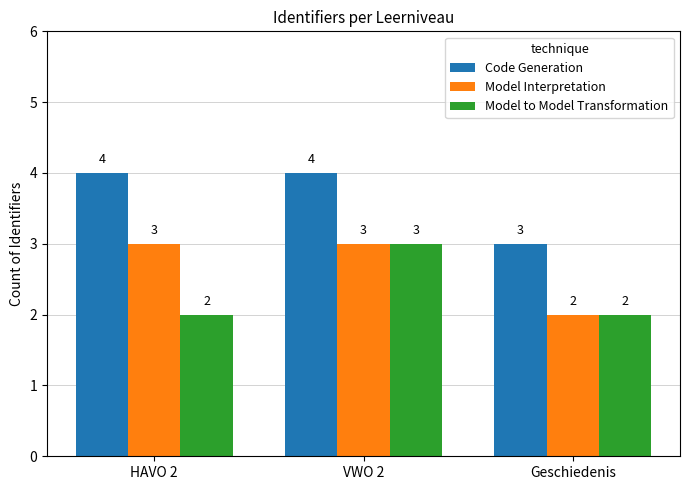

What are all the series names shown in the legend?

Code Generation, Model Interpretation, Model to Model Transformation